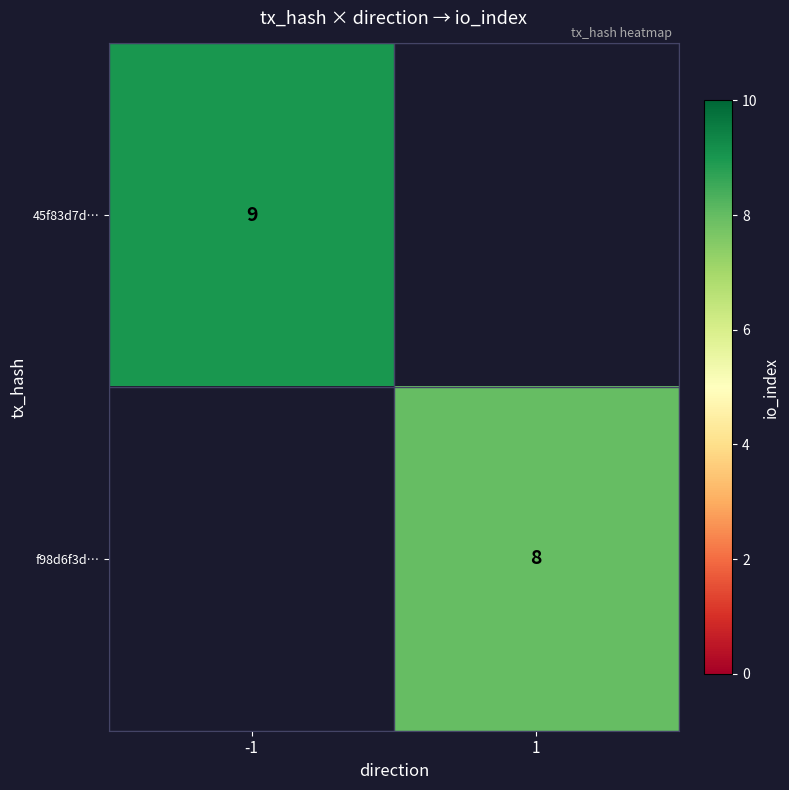

The value of f98d6f3d… at 1 is 8. True or false?

True